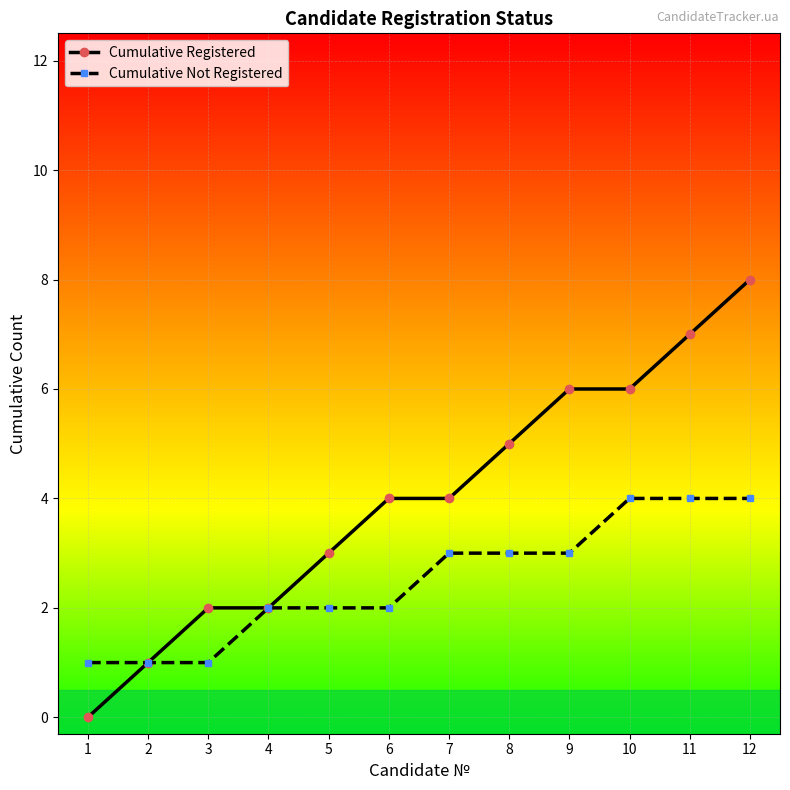

The Cumulative Registered series shows 4 at 4. True or false?

False